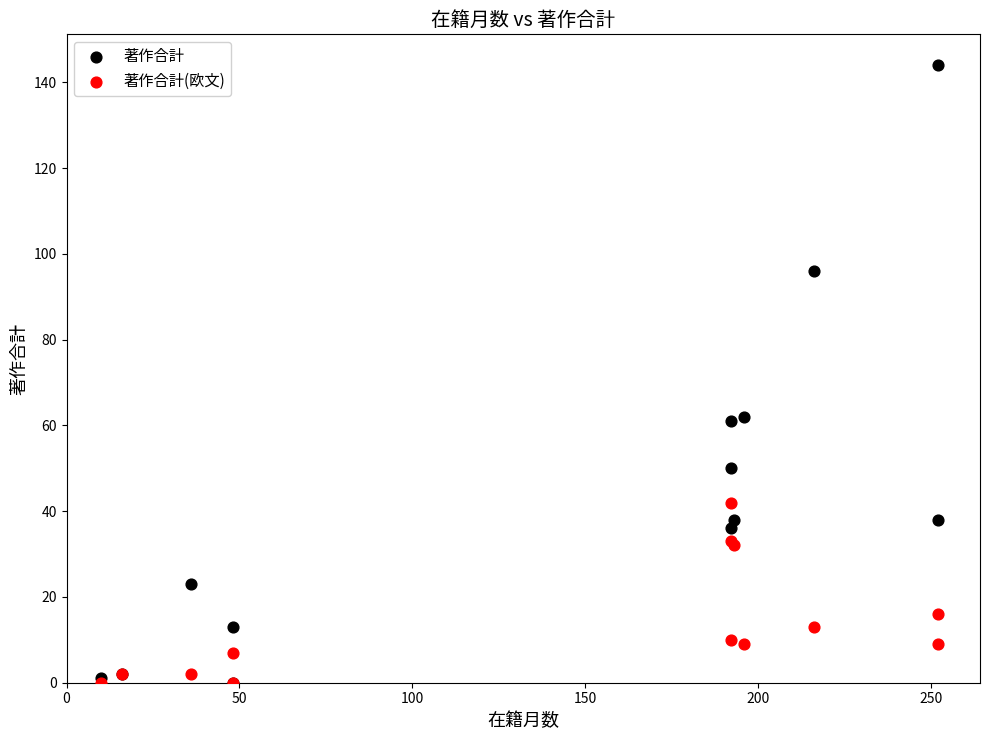

In the 著作合計(欧文) series, what Y value is closest to 21?

16